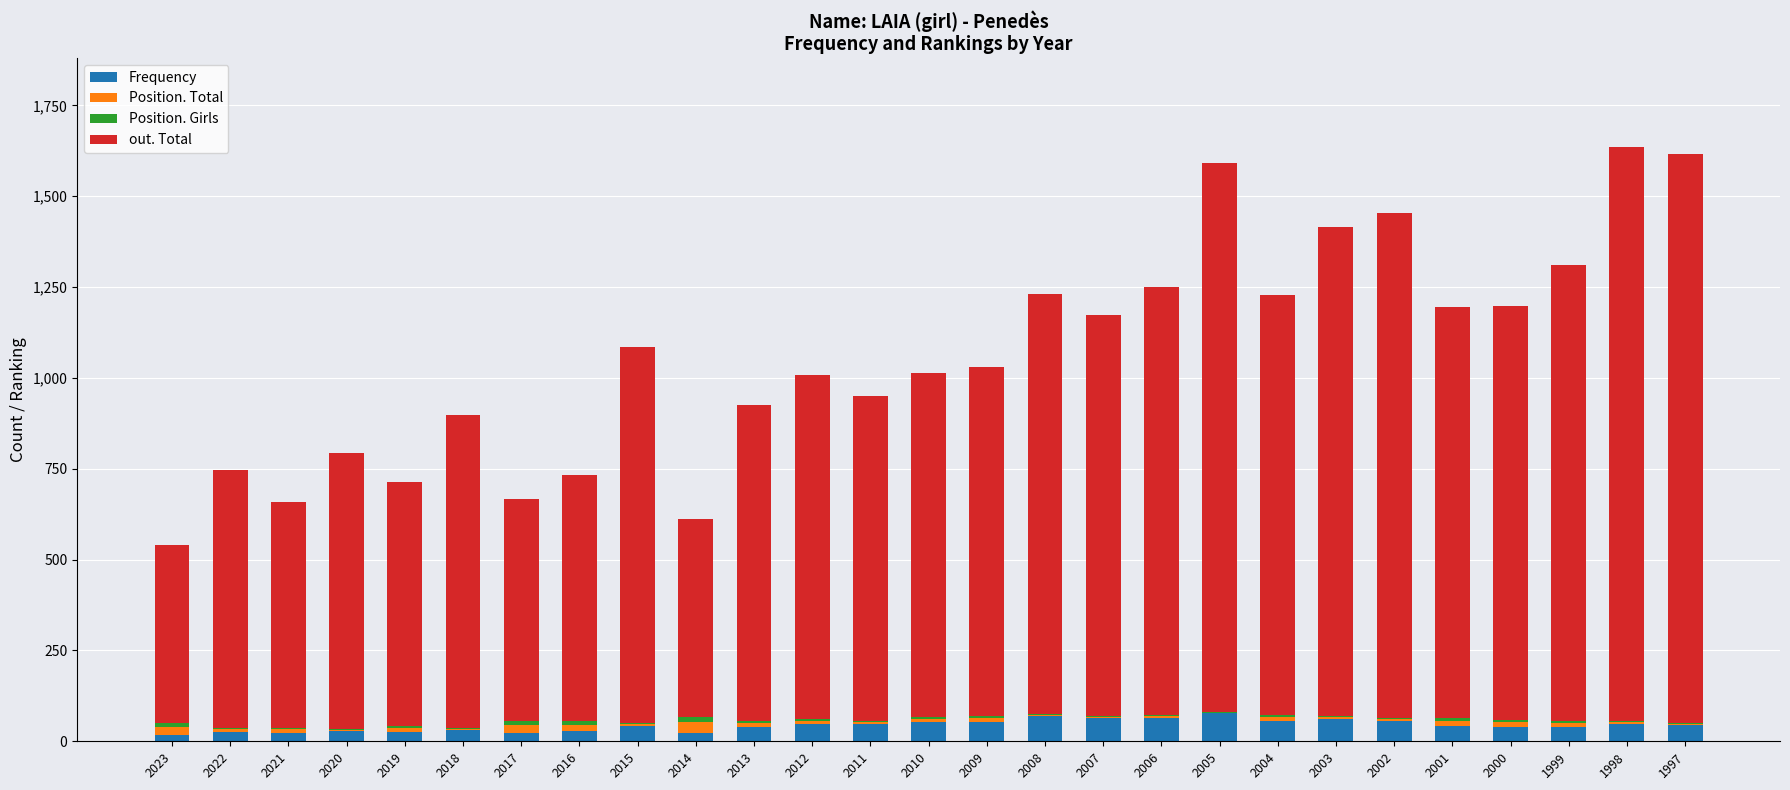

What is the maximum value for Frequency?

77